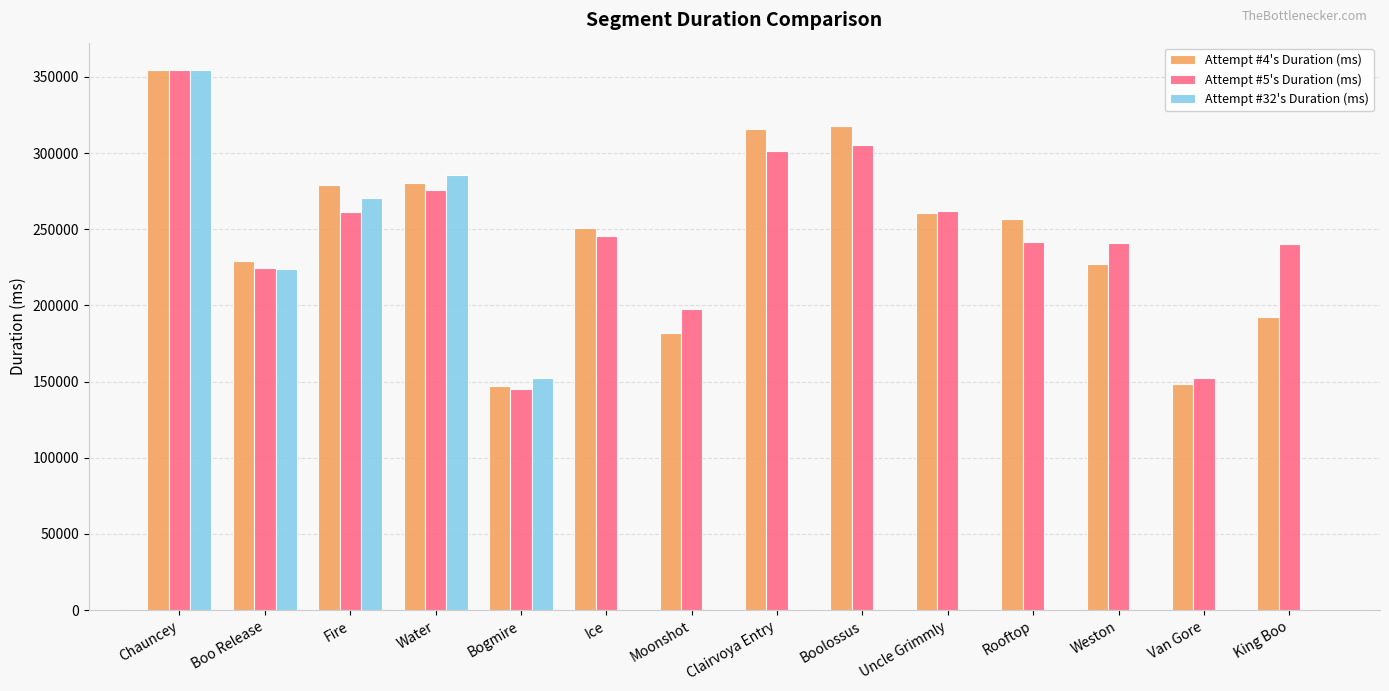

At which label does Attempt #5's Duration (ms) reach its peak?

Chauncey